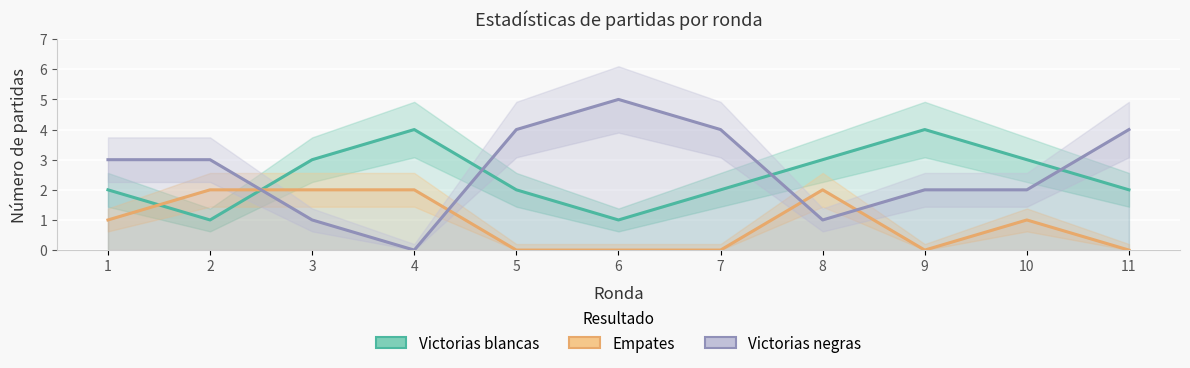

What is the average value of the Victorias negras series?

3